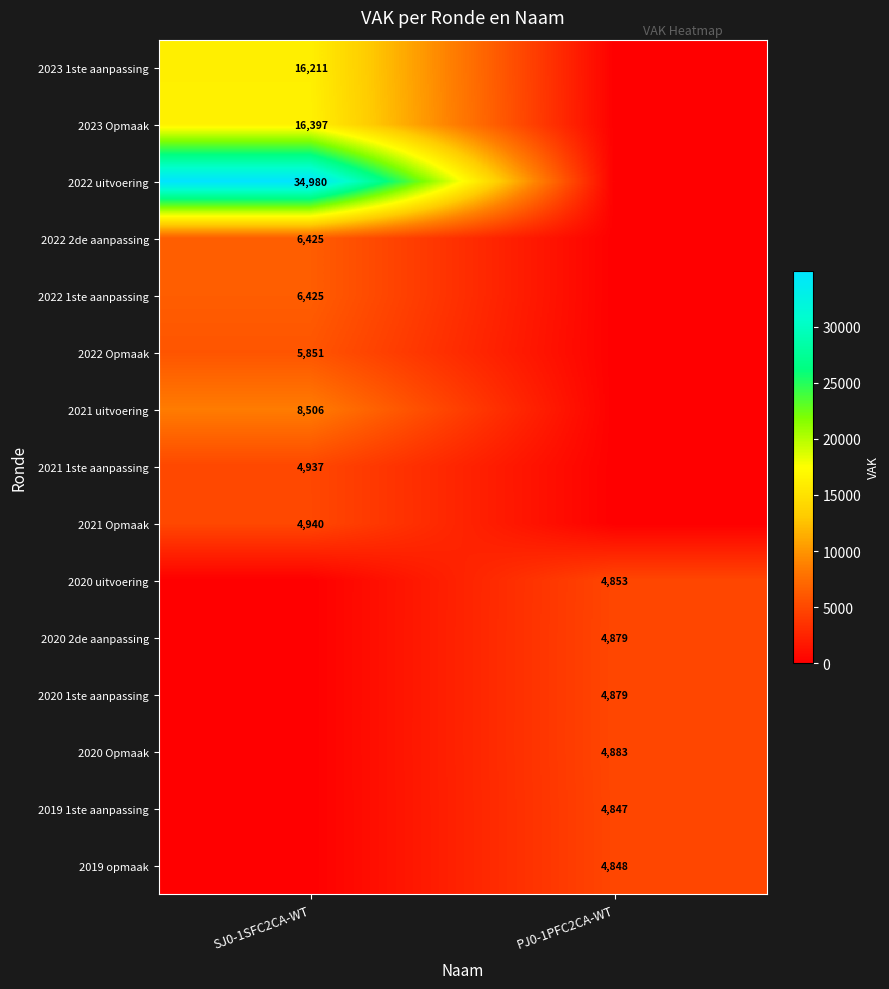

The 2019 1ste aanpassing series shows 4847 at PJ0-1PFC2CA-WT. True or false?

True